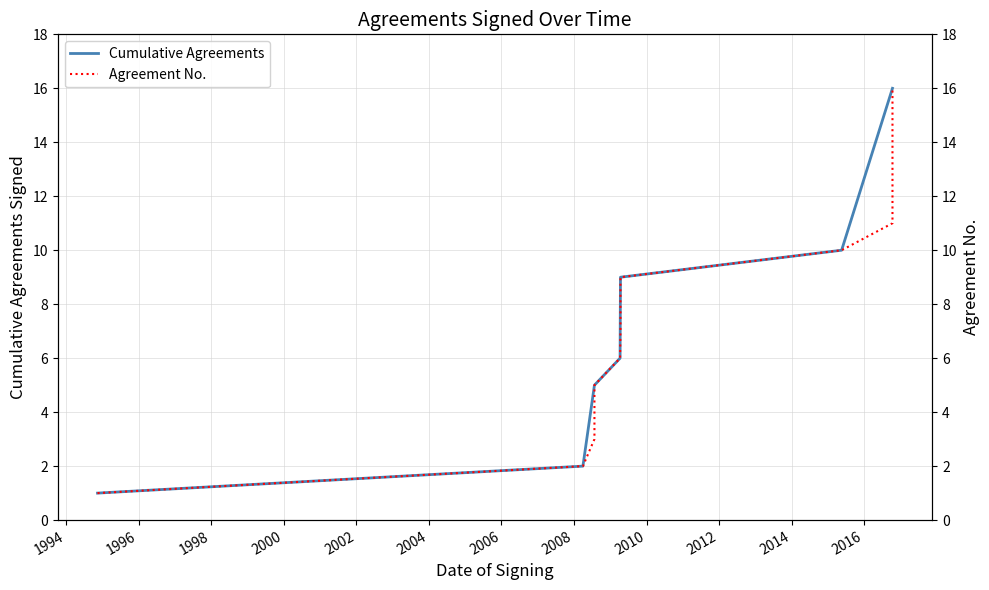

Is this an area chart (filled region under the line)?

No